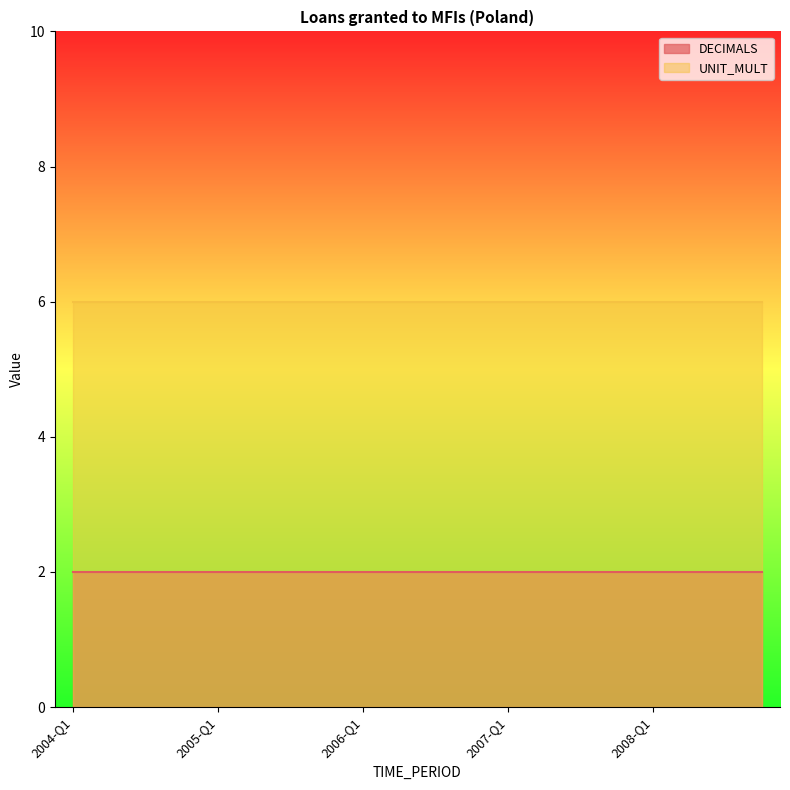

At 2008-Q4, list the series in order from smallest to largest.

DECIMALS, UNIT_MULT